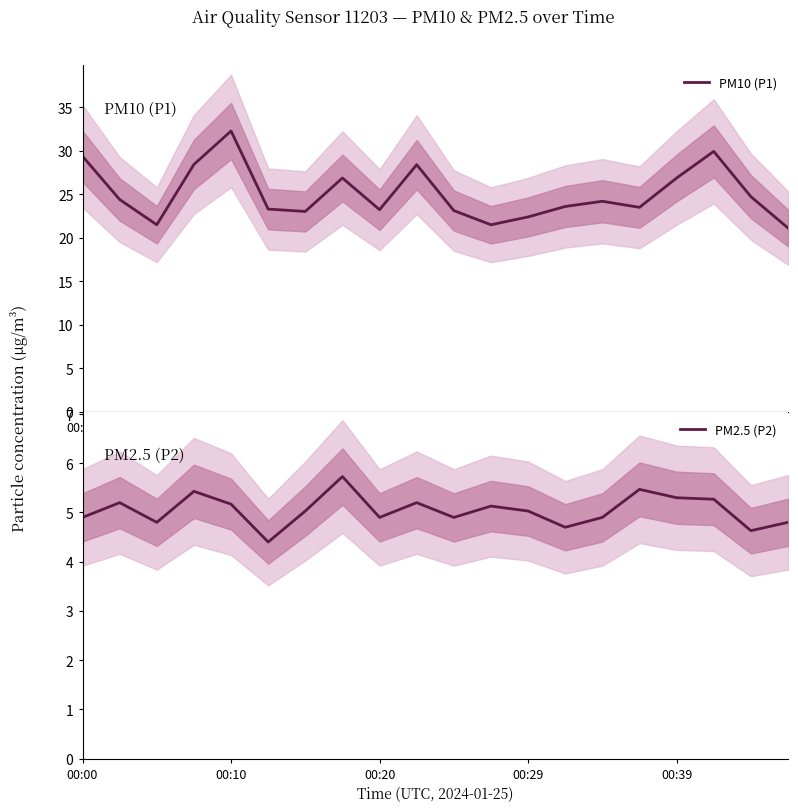

Which series changed the most between 13 and 15?

PM2.5 (P2)